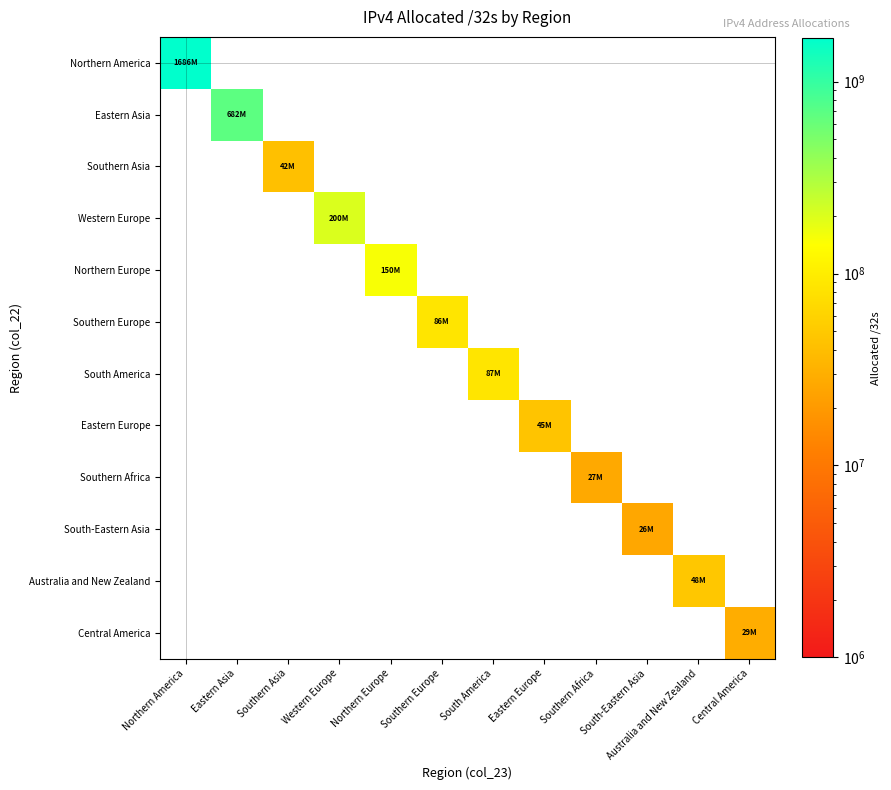

What is the maximum value shown in the chart?

1685858400.0